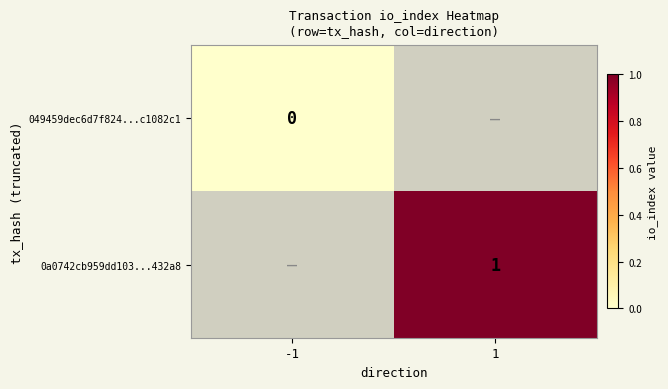

Which label corresponds to the smallest value in the chart?

-1